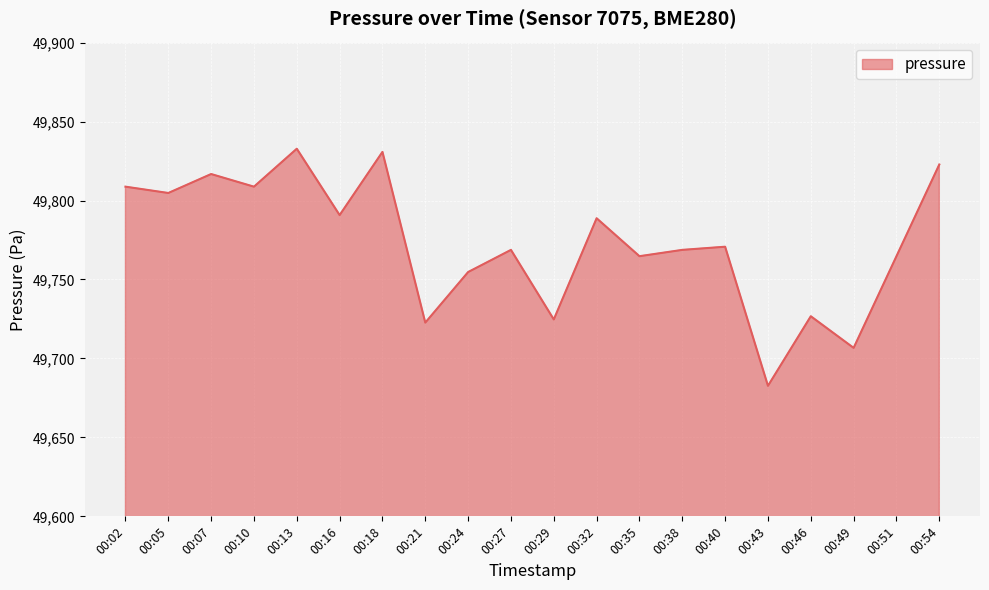

True or false: there are more than 2 points higher than both neighbors.

True